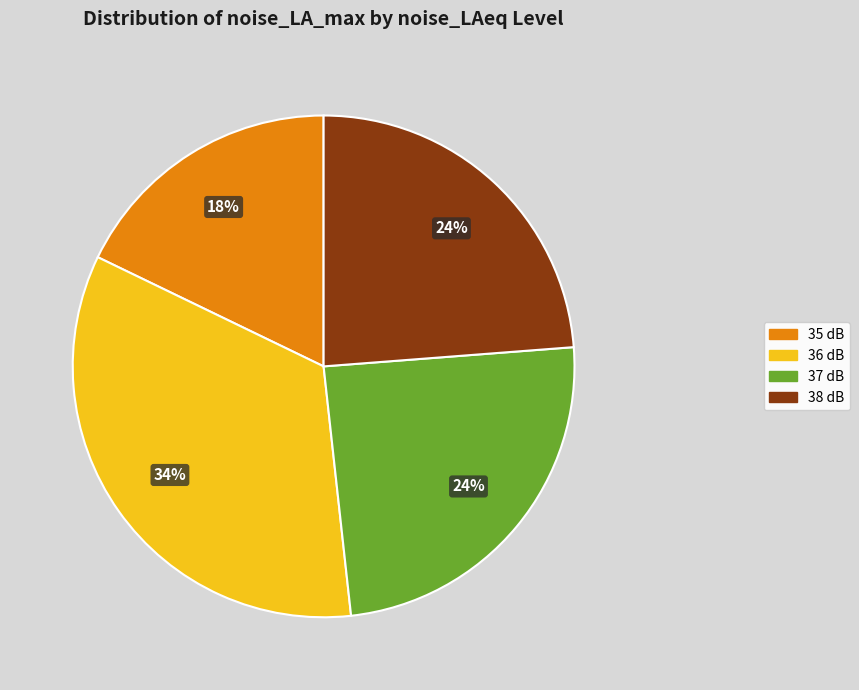

How many slices are in this pie chart?

4